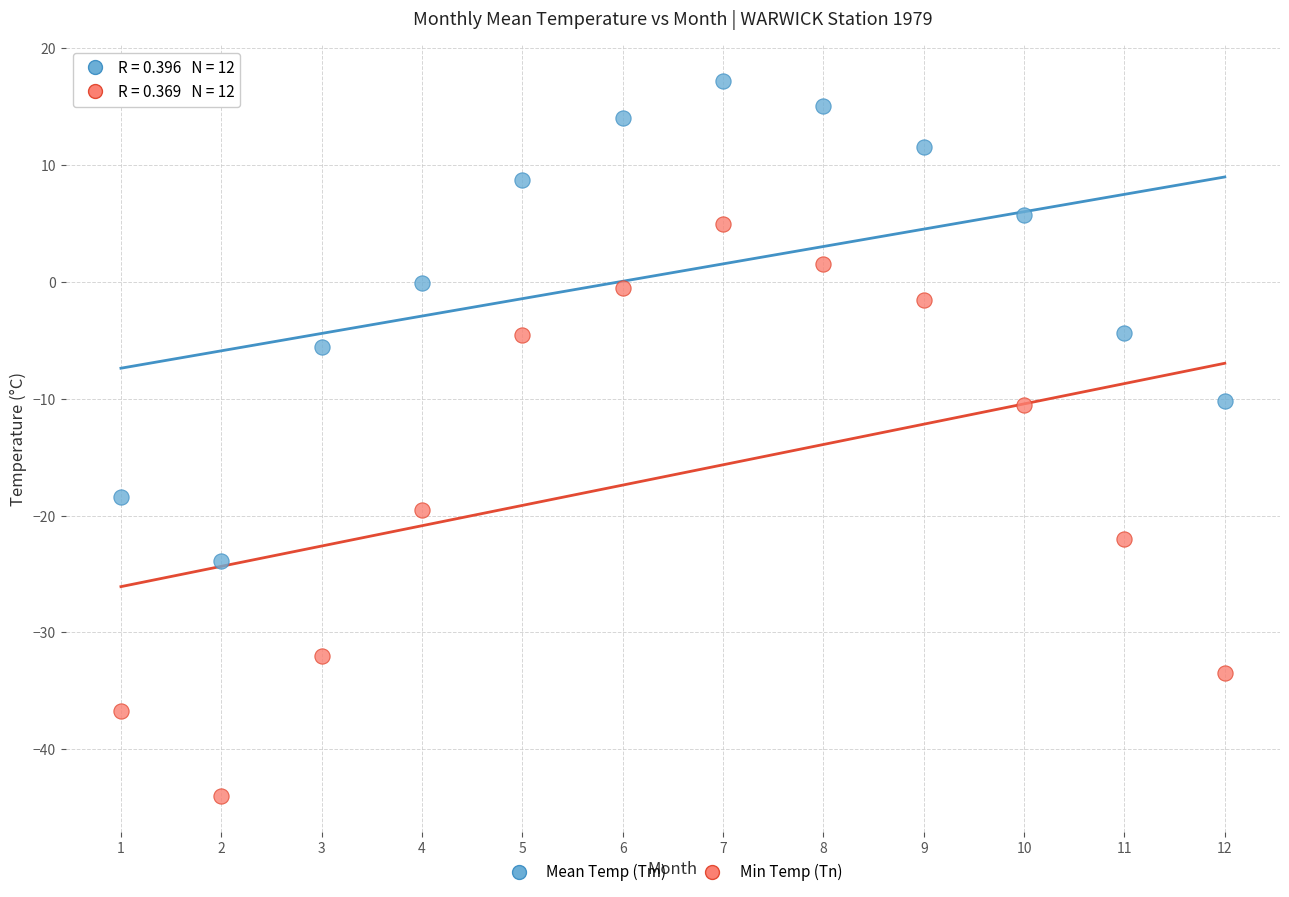

What are all the series names shown in the legend?

Mean Temp (Tm), Min Temp (Tn)